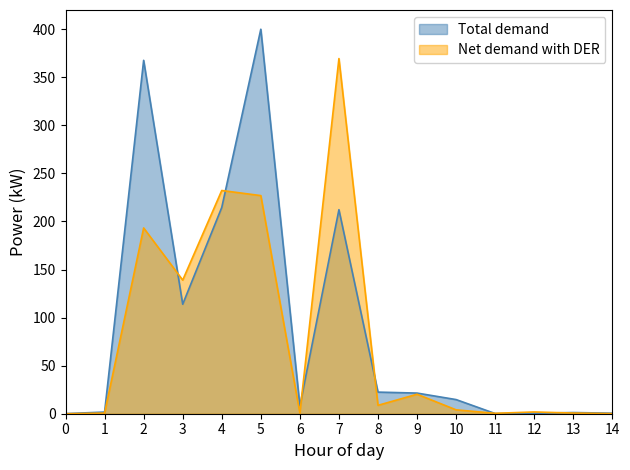

Is the value of Total demand at 13 greater than the value of Net demand with DER at 4?

No